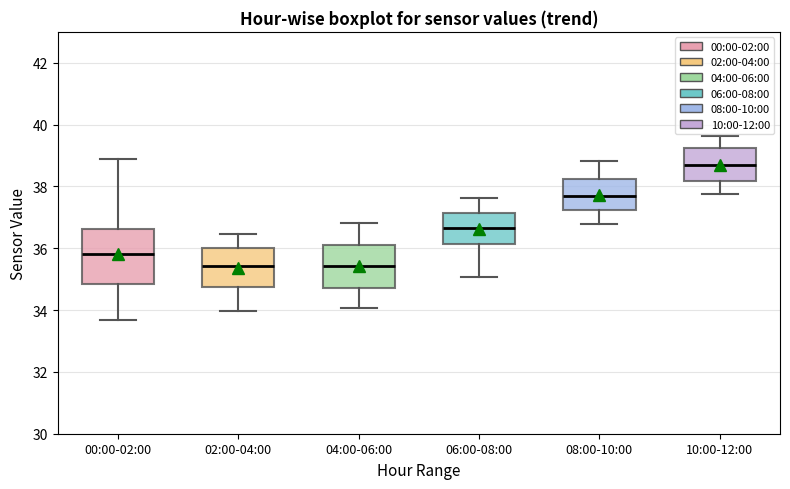

Which box is the tallest, from its lower edge to its upper edge?

00:00-02:00